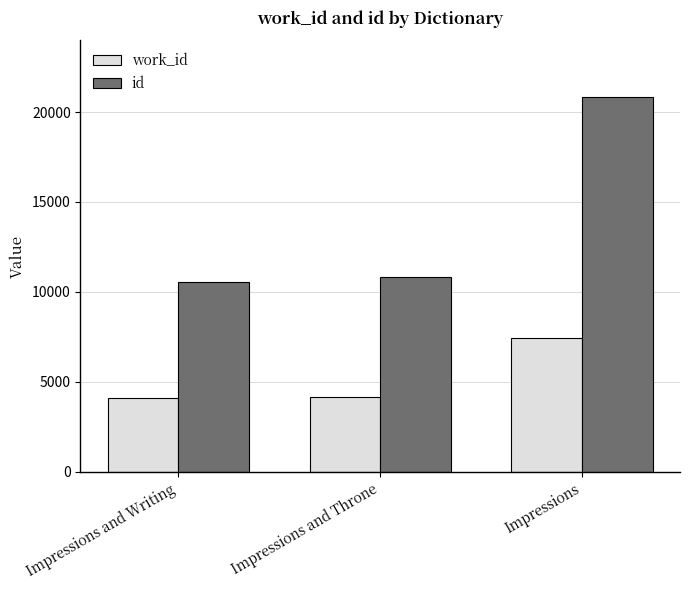

How many bars are there in each group?

2